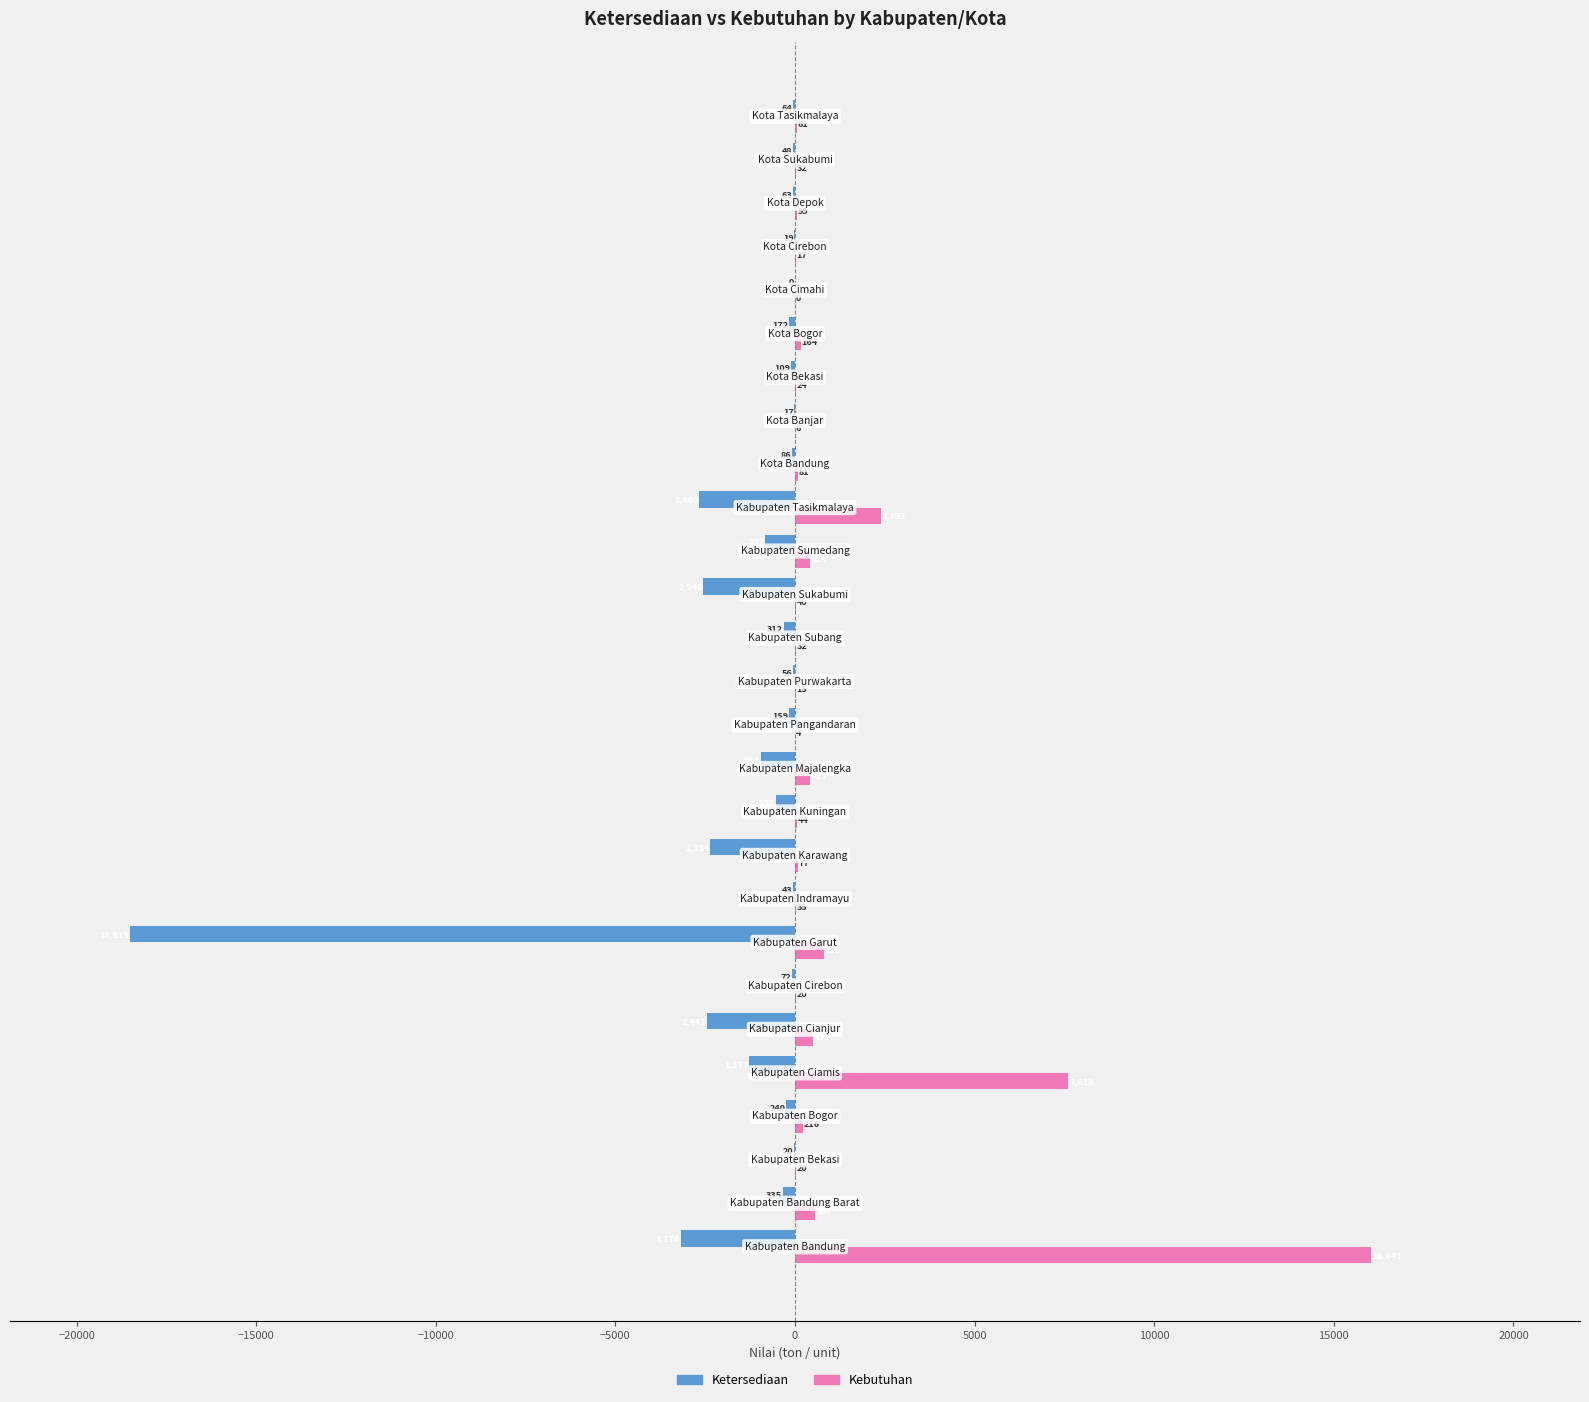

Rank the series by their maximum value, from highest to lowest.

Kebutuhan, Ketersediaan